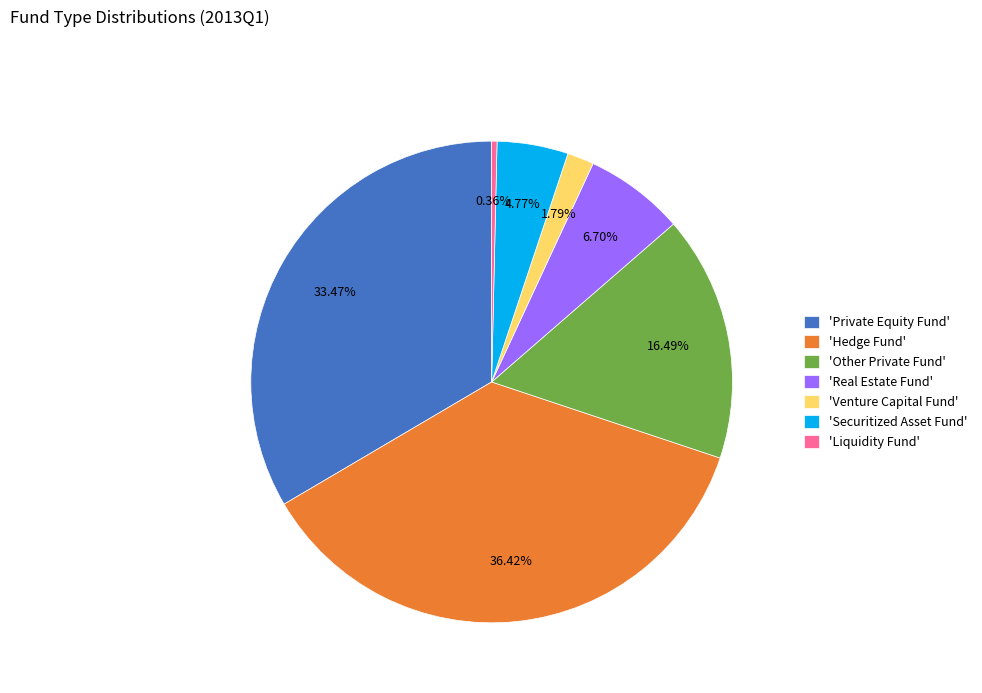

Count the number of slices in the pie.

7